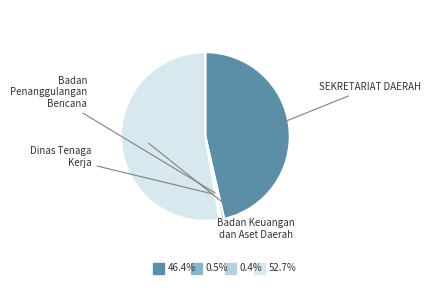

Is it true that SEKRETARIAT DAERAH is 23% of the pie?

False